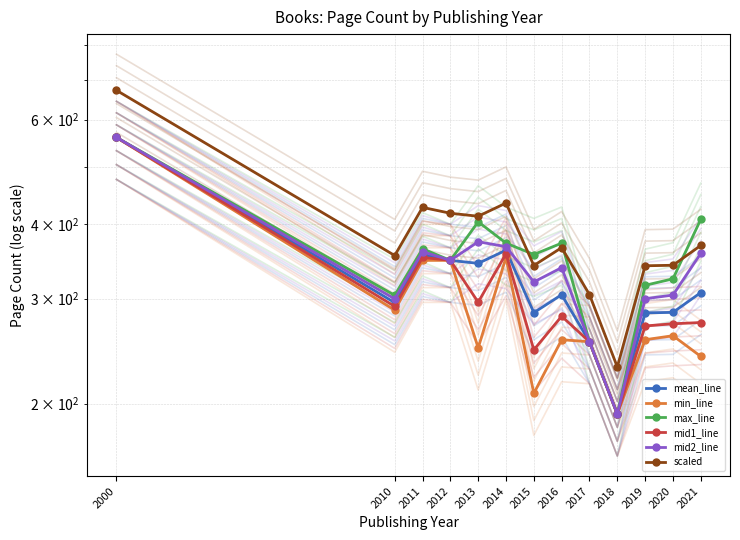

What is the sum of the mid2_line values at 2000 and 2013?

934.0